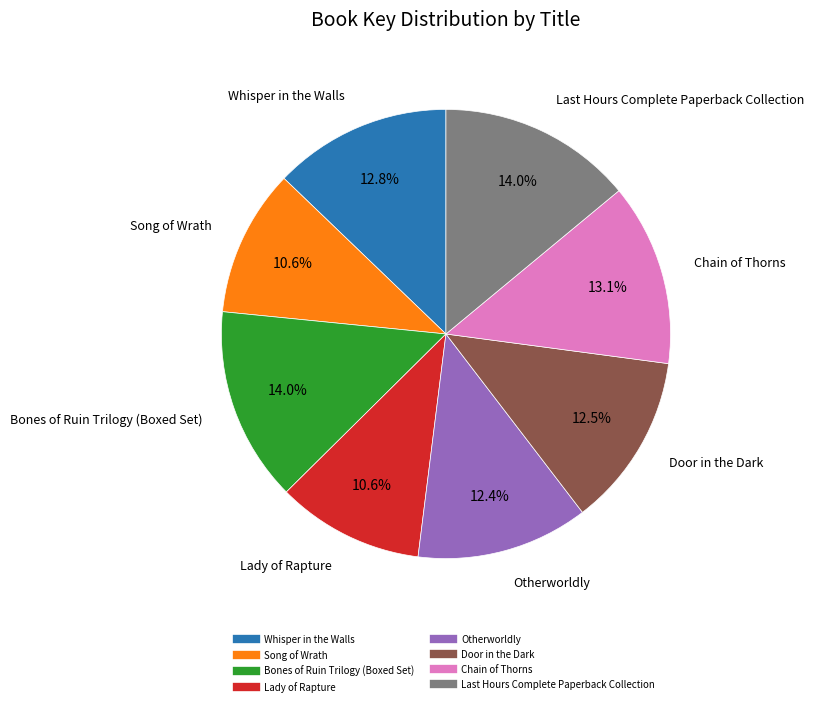

Count the number of slices in the pie.

8